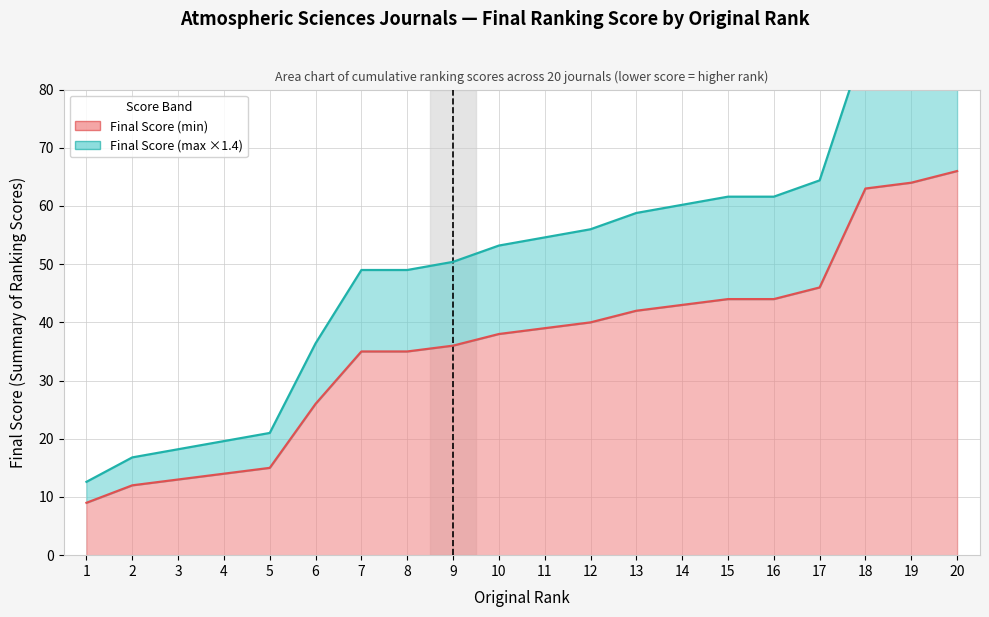

Reading right to left, extract all data points from this chart.

Final Score (lower line): 20=66.0	19=64.0	18=63.0	17=46.0	16=44.0	15=44.0	14=43.0	13=42.0	12=40.0	11=39.0	10=38.0	9=36.0	8=35.0	7=35.0	6=26.0	5=15.0	4=14.0	3=13.0	2=12.0	1=9.0
Final Score (upper line): 20=92.4	19=89.6	18=88.2	17=64.4	16=61.6	15=61.6	14=60.2	13=58.8	12=56.0	11=54.6	10=53.2	9=50.4	8=49.0	7=49.0	6=36.4	5=21.0	4=19.6	3=18.2	2=16.8	1=12.6